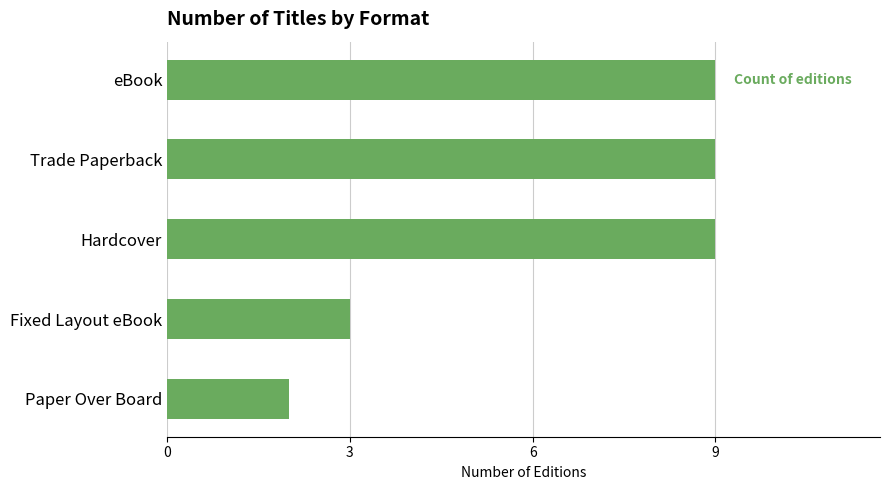

Which has a higher value, eBook or Paper Over Board?

eBook